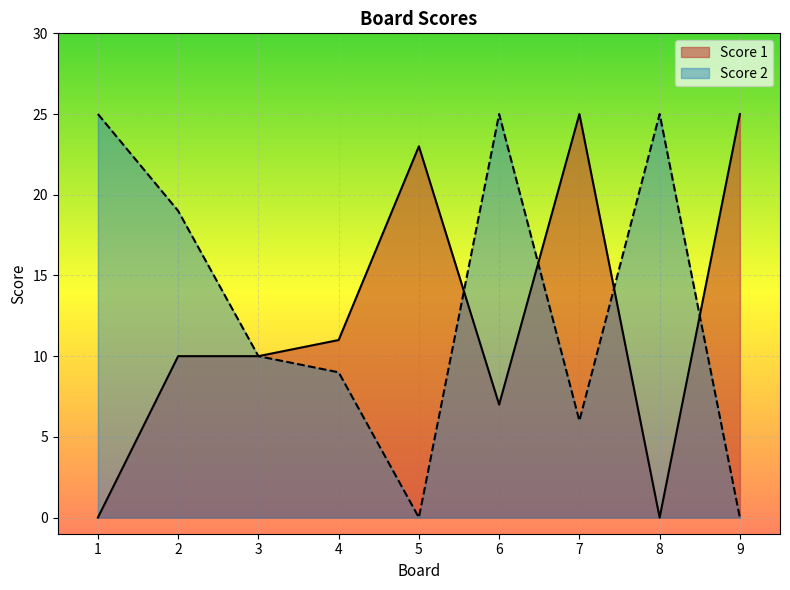

Between 3 and 5, which series saw the biggest shift?

Score 1